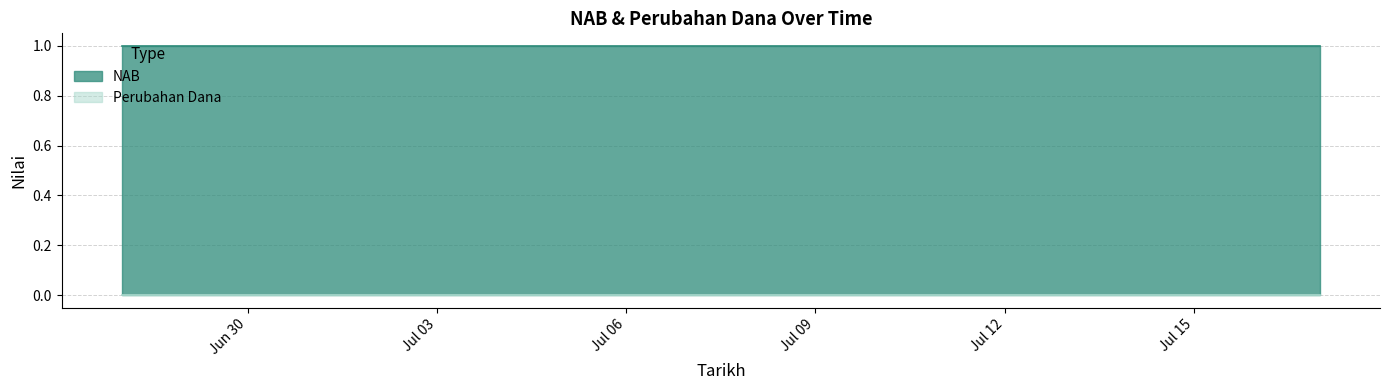

True or false: NAB and Perubahan Dana cross at least once.

False